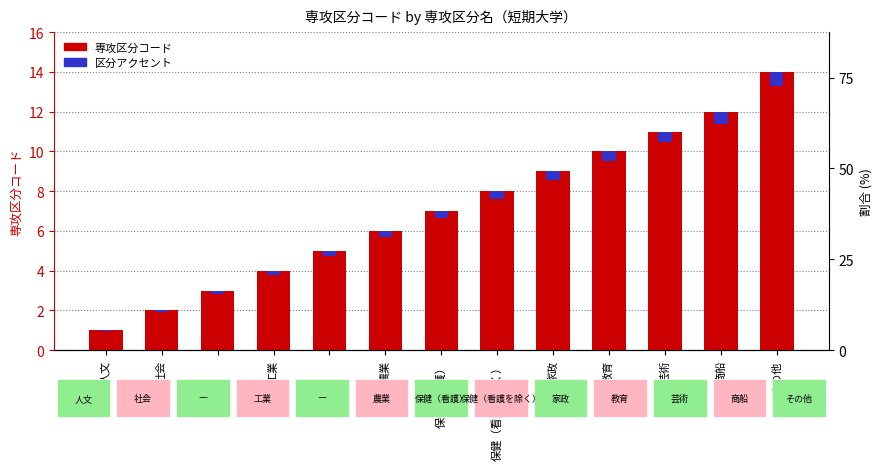

Rank the series by their maximum value, from highest to lowest.

専攻区分コード, 区分アクセント